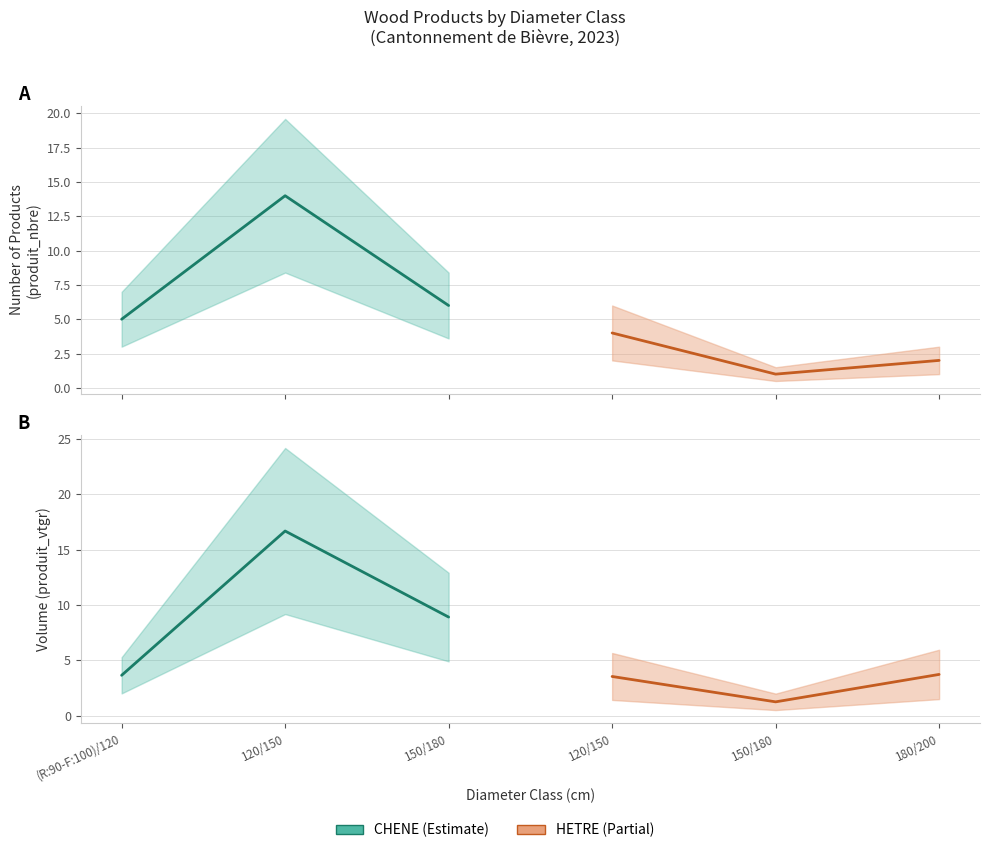

List the series in order of their overall mean, highest first.

CHENE (Estimate), HETRE (Partial)